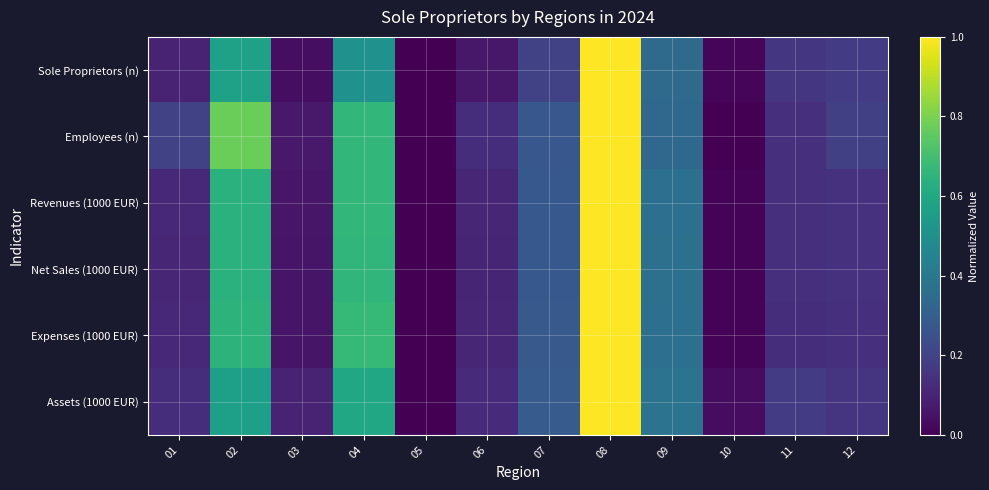

What is the total value across all series at 11?

0.9